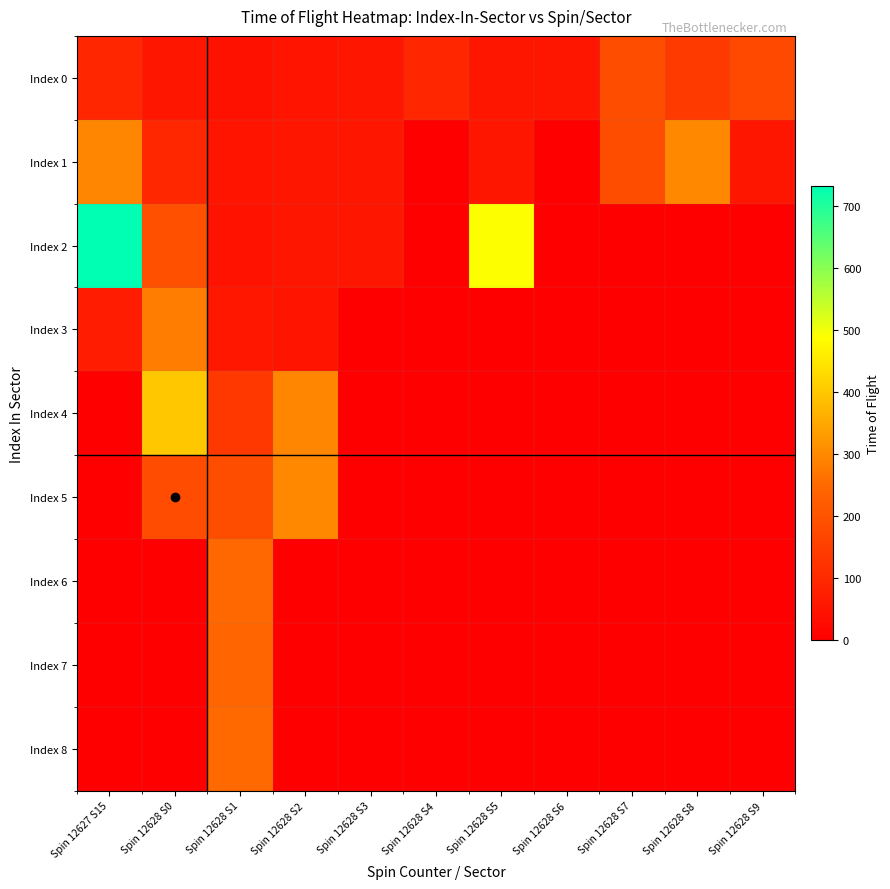

What is the maximum value shown in the chart?

732